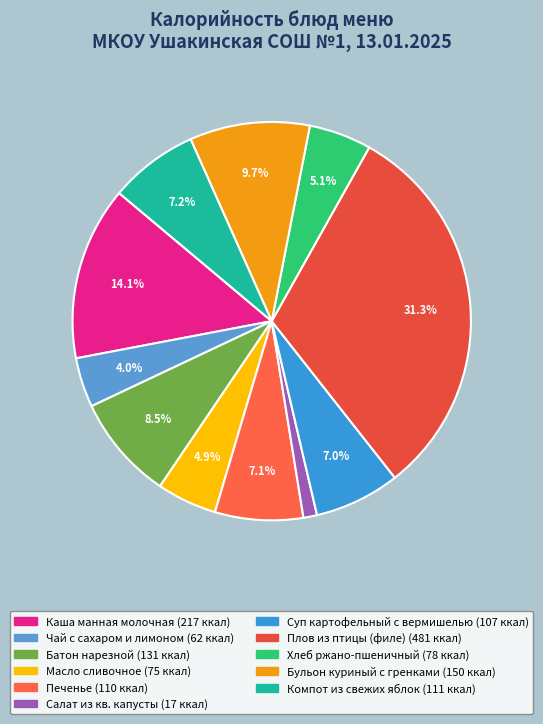

What percentage is the Суп картофельный с вермишелью slice, to the nearest percent?

7%